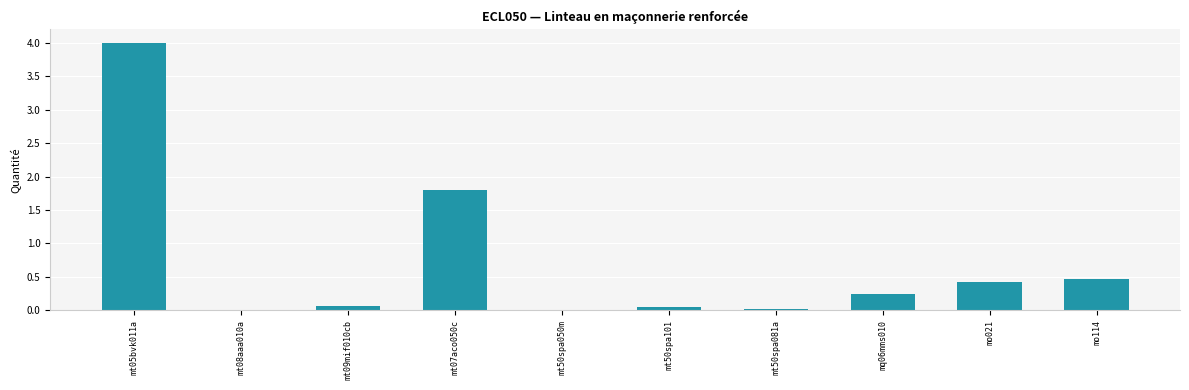

Is it true that the value at mo114 is 0.5?

True